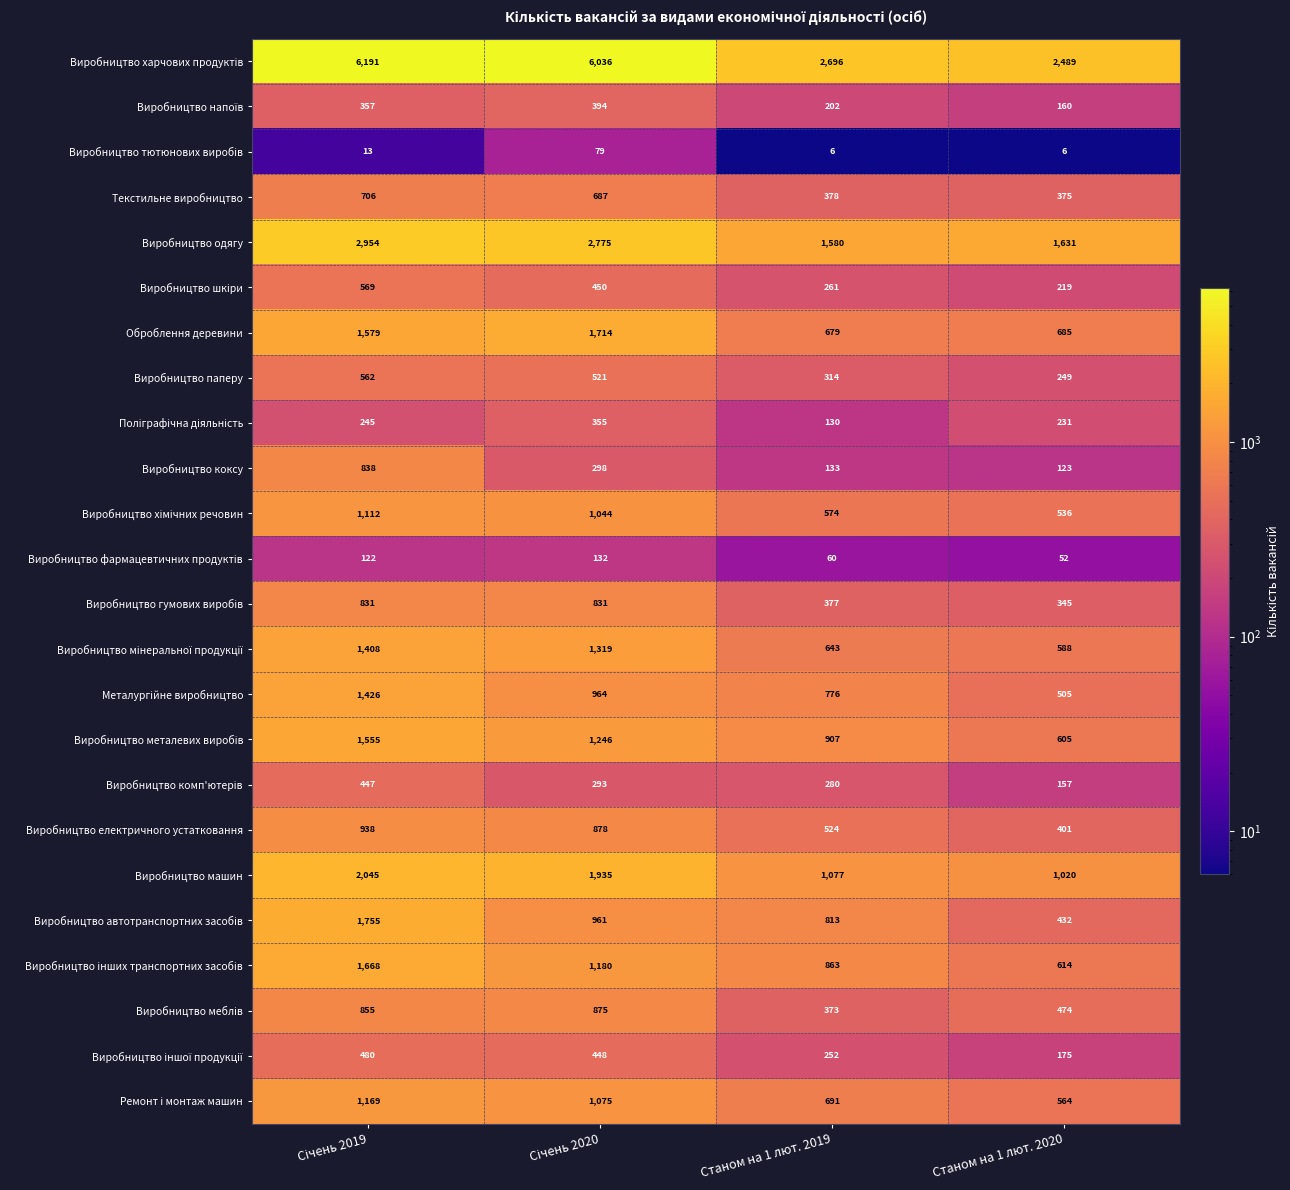

What is the total value across all series at Станом на 1 лют. 2019?

14589